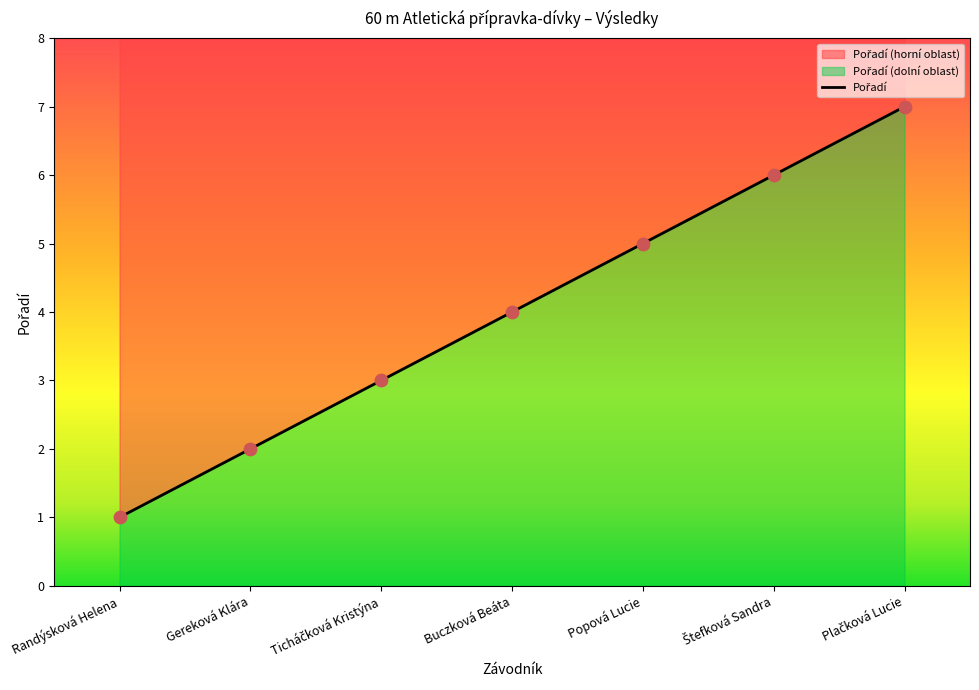

Which has a higher value, Plačková Lucie or Gereková Klára?

Plačková Lucie